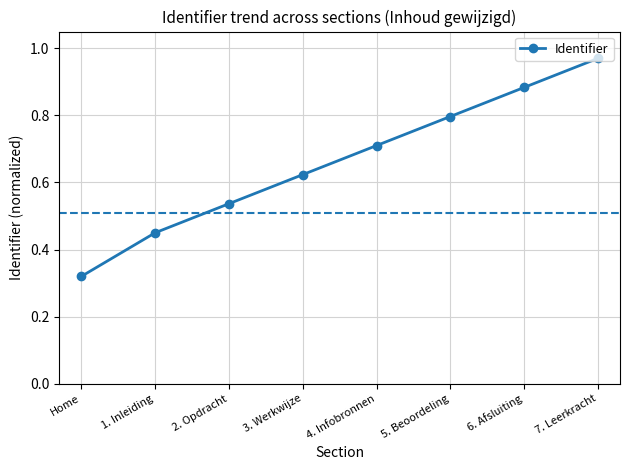

At which category does the chart reach its peak across all series?

7. Leerkracht